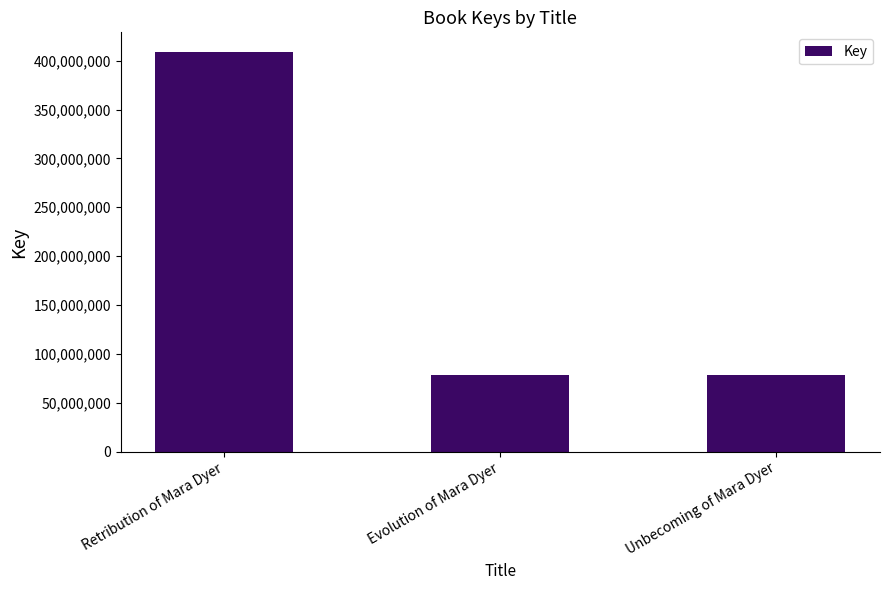

What is the maximum value shown in the chart?

408629191